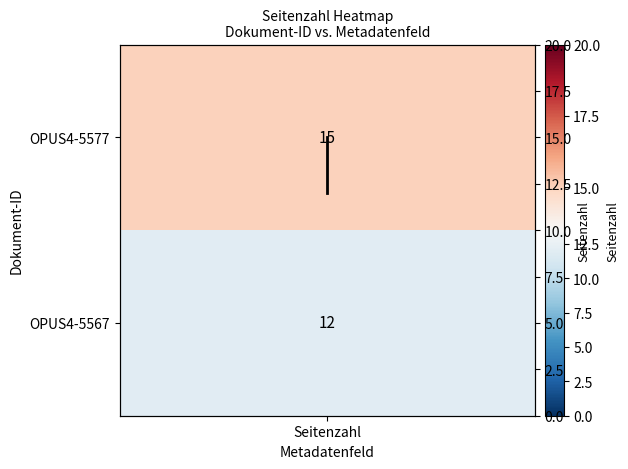

Reading left to right, transcribe all the data shown in this chart.

15	12